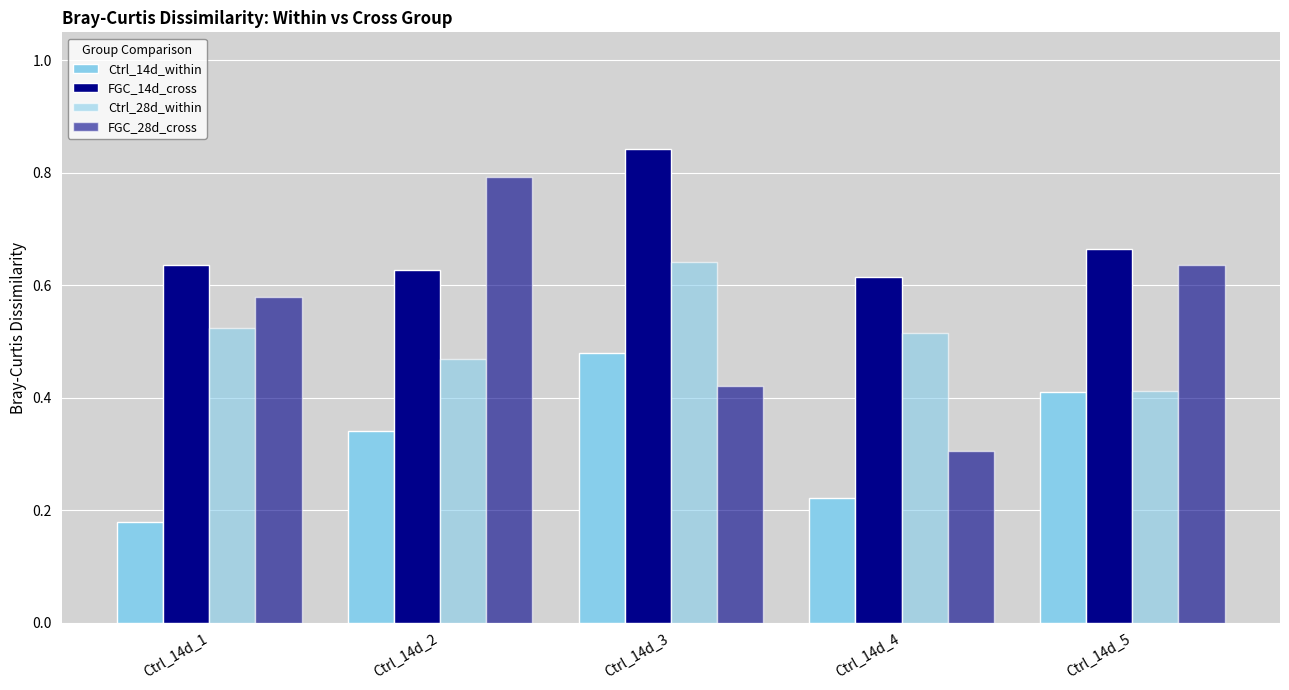

Are the bars horizontal?

No